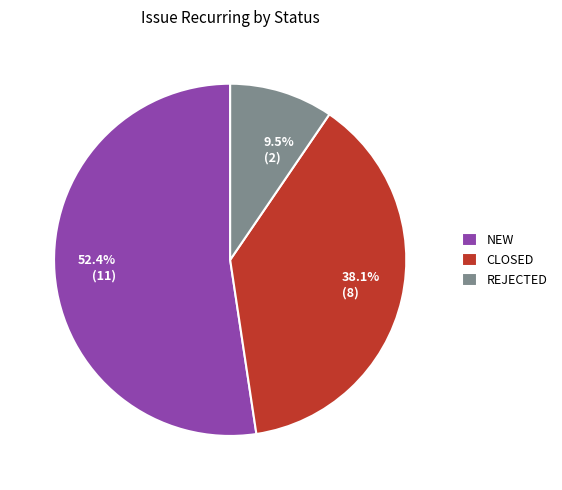

To the nearest percent, what is the difference between the largest and smallest slice percentages?

43%